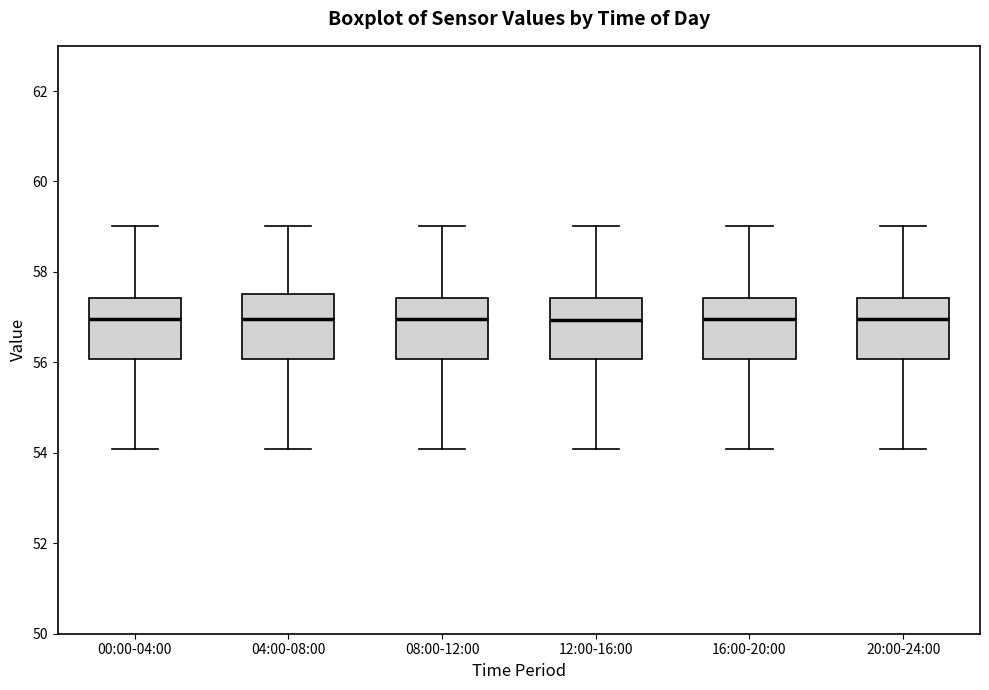

Reading left to right, transcribe this box plot: for each box, give where its median line is, the range the box spans, and where its two whiskers end, as read against the y-axis. The values are not printed on the chart, so give them approximately, as read against the axis.

00:00-04:00: median 57.0, box 56.0 to 57.4, whiskers 54.0 to 59.0
04:00-08:00: median 57.0, box 56.0 to 57.6, whiskers 54.0 to 59.0
08:00-12:00: median 57.0, box 56.0 to 57.4, whiskers 54.0 to 59.0
12:00-16:00: median 57.0, box 56.0 to 57.4, whiskers 54.0 to 59.0
16:00-20:00: median 57.0, box 56.0 to 57.4, whiskers 54.0 to 59.0
20:00-24:00: median 57.0, box 56.0 to 57.4, whiskers 54.0 to 59.0